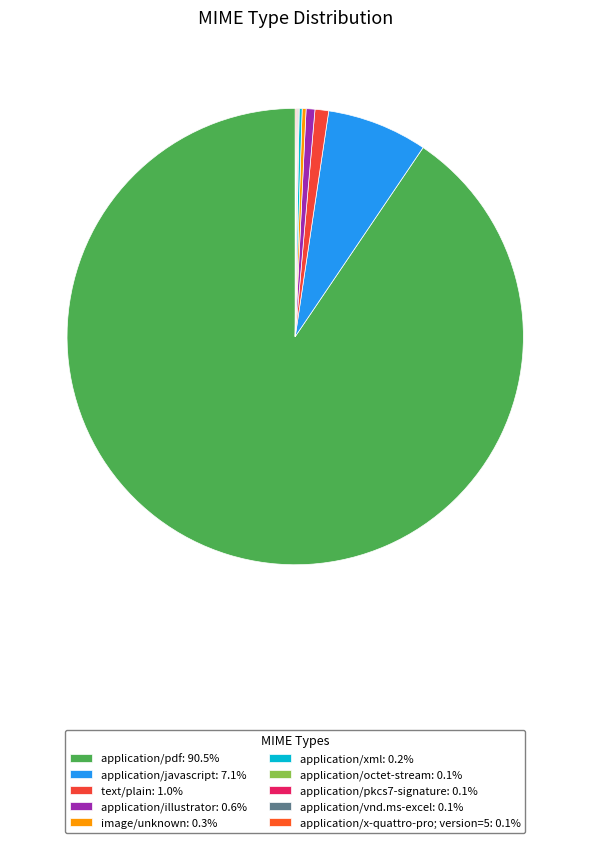

Is the sum of application/pkcs7-signature and application/xml greater than half?

No